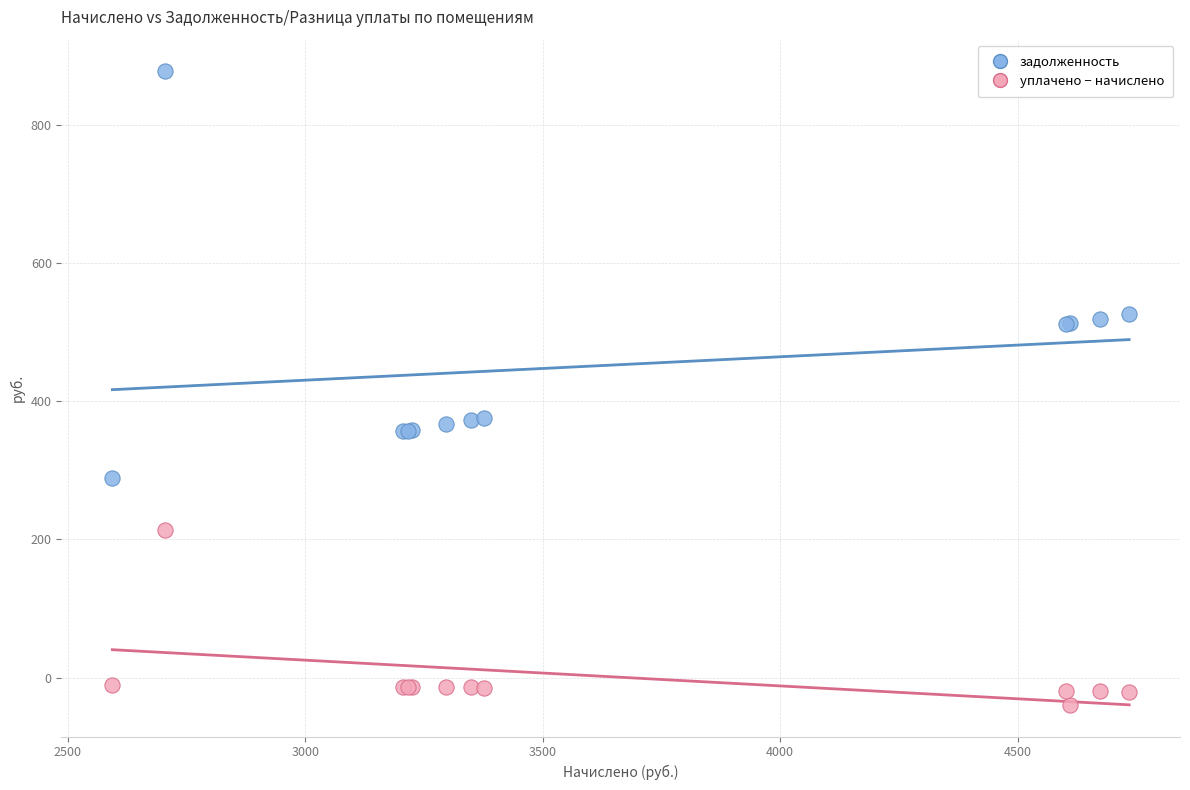

What is the X range (max minus min) for the scatter plot?

2140.8